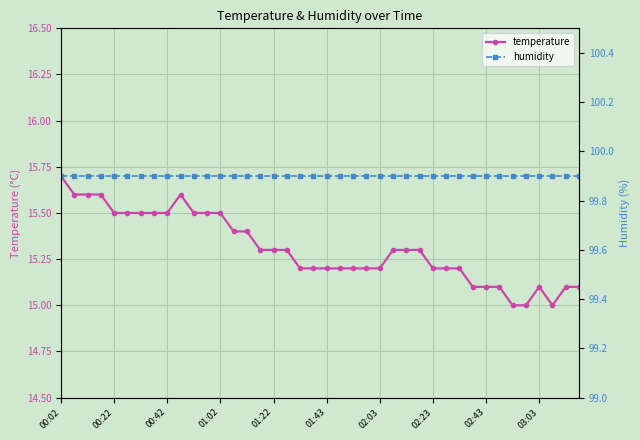

Is it true that temperature equals 26.5 at 02:23?

False